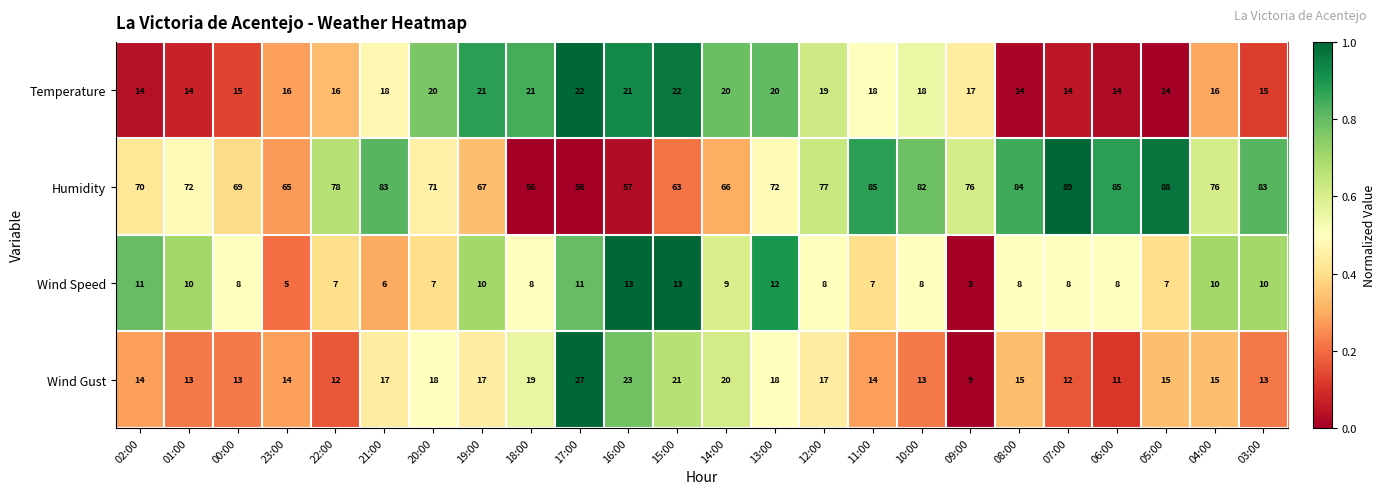

Between 22:00 and 12:00, which series saw the biggest shift?

Wind Gust